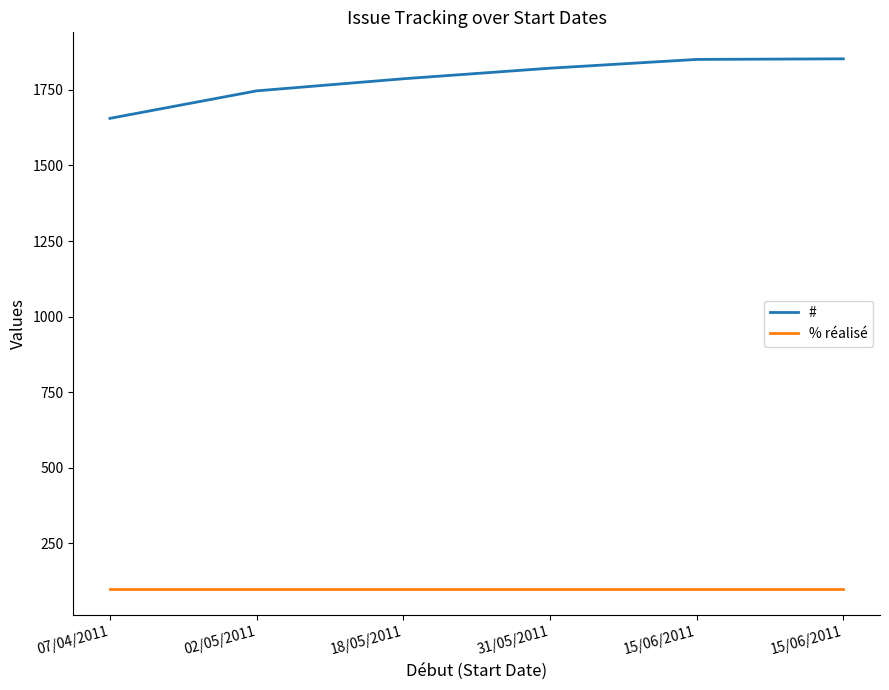

Reading left to right, what are all the values shown in this chart?

#: 1656	1747	1787	1822	1851	1853
% réalisé: 100	100	100	100	100	100